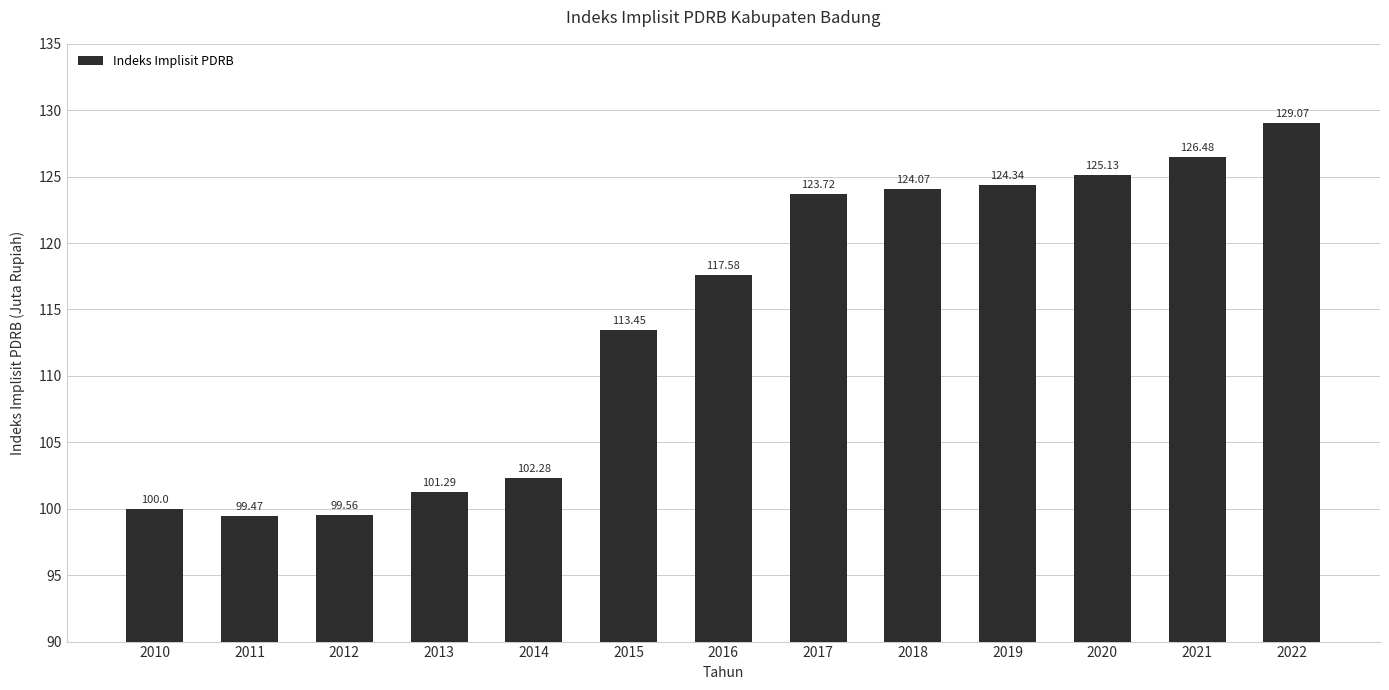

What is the difference between the values at 2016 and 2018?

6.5